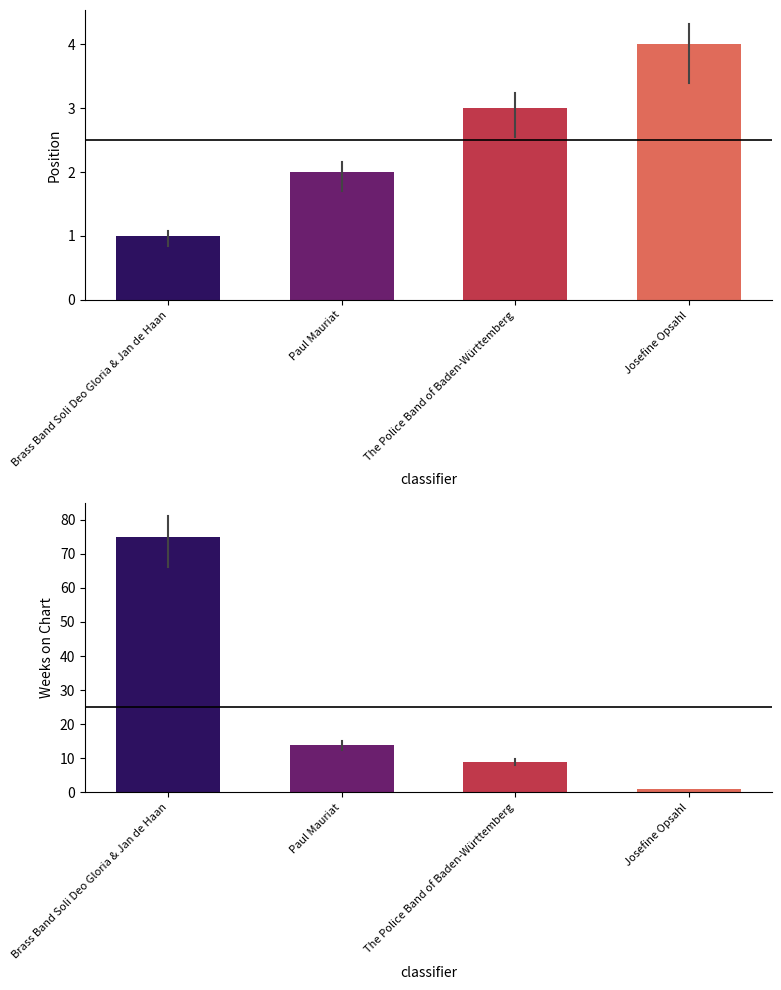

Is the value of Position at The Police Band of Baden-Württemberg greater than the value of Weeks on Chart at The Police Band of Baden-Württemberg?

No